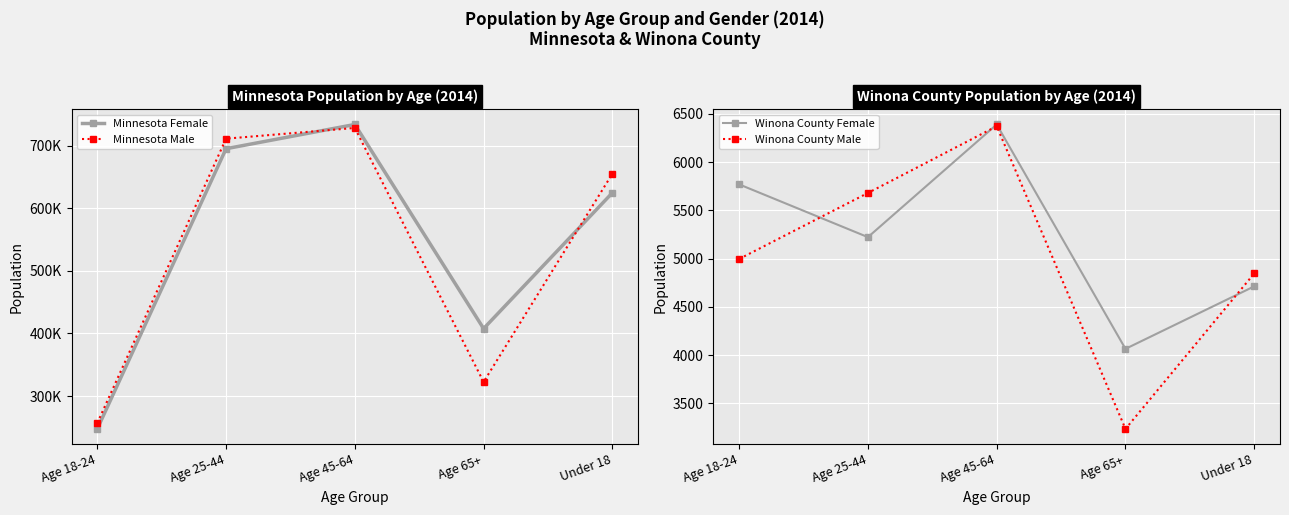

True or false: Minnesota Female and Winona County Female cross at least once.

False